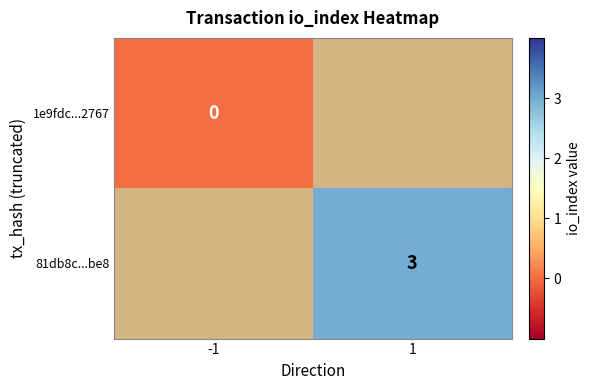

The 81db8c...be8 series shows 4 at 1. True or false?

False